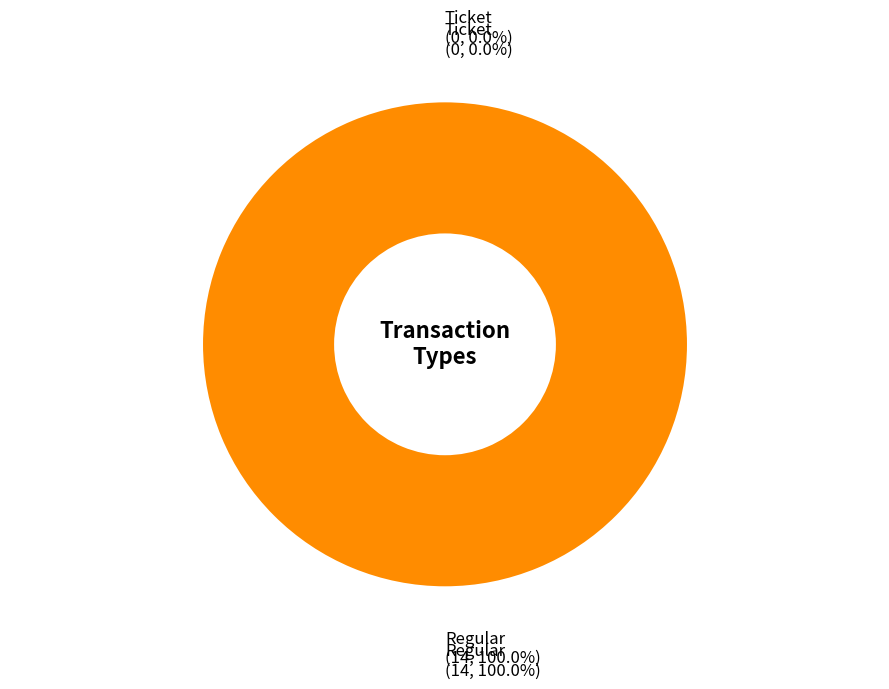

Is Ticket (io_index=0) the majority of the pie?

No